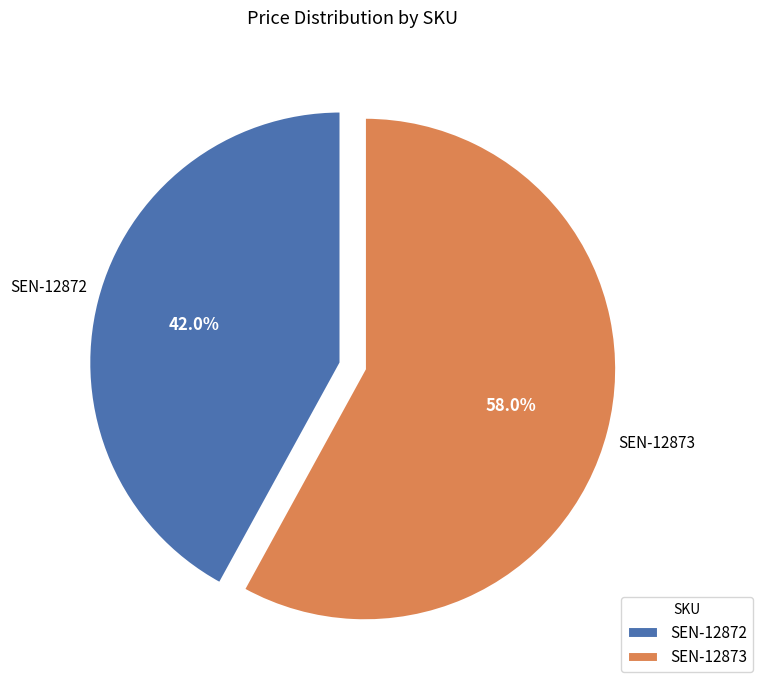

Is it true that SEN-12873 is 43% of the pie?

False